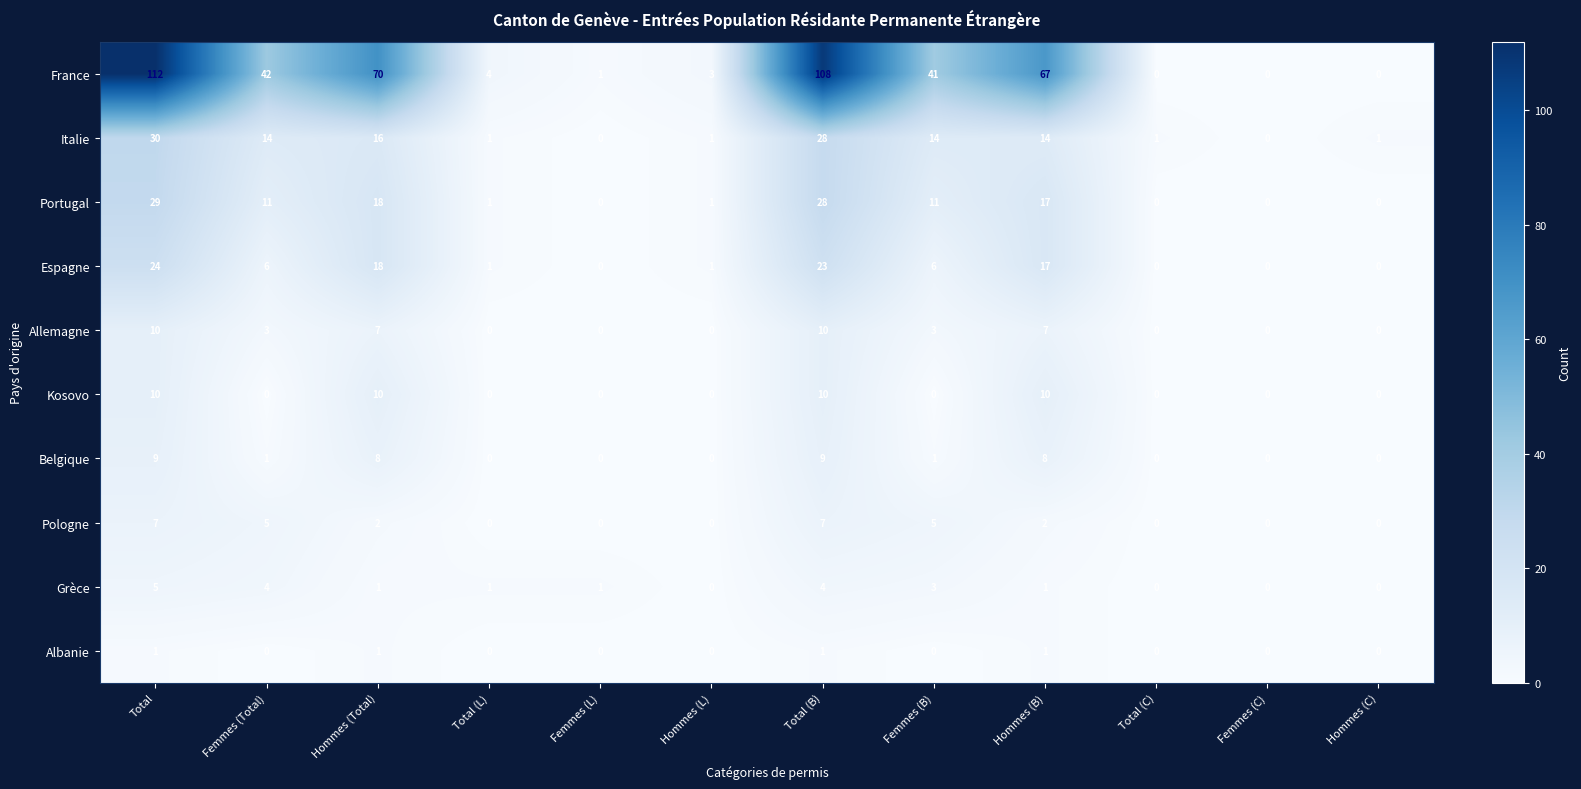

Which label corresponds to the largest value in the chart?

Total